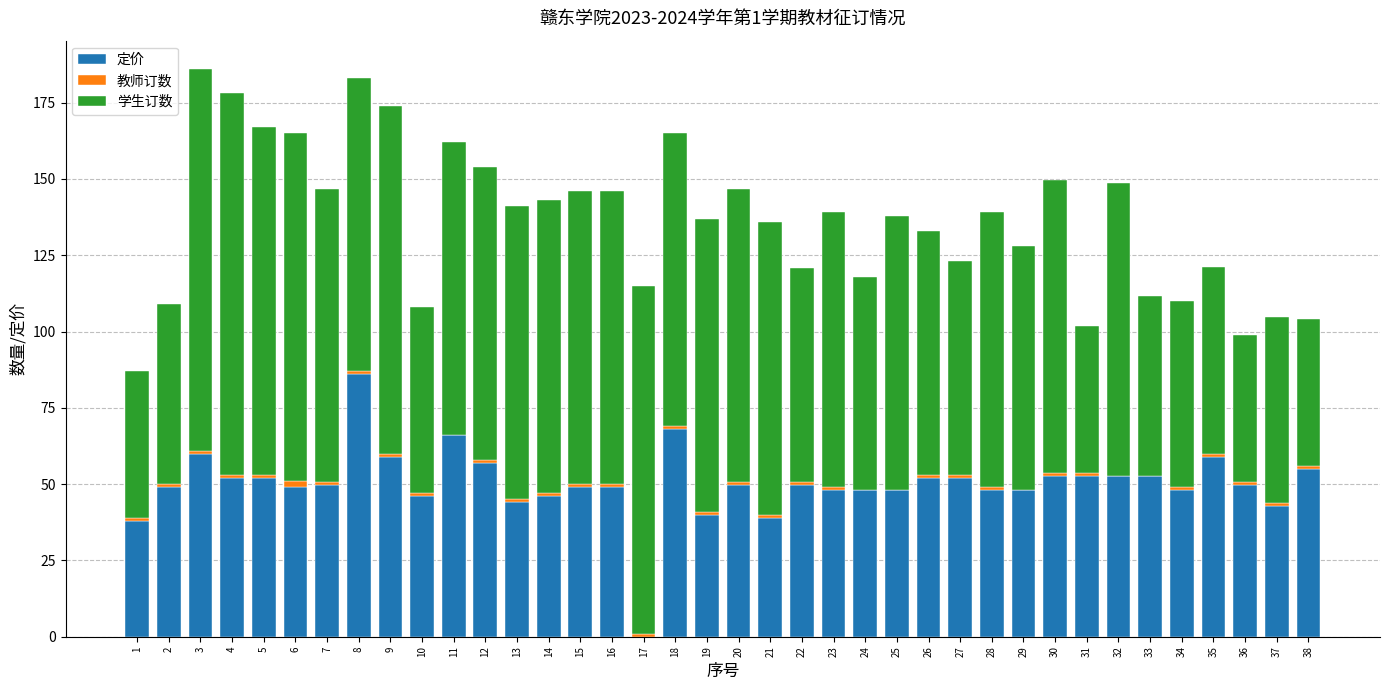

Which category has the highest value in the 定价 series?

8